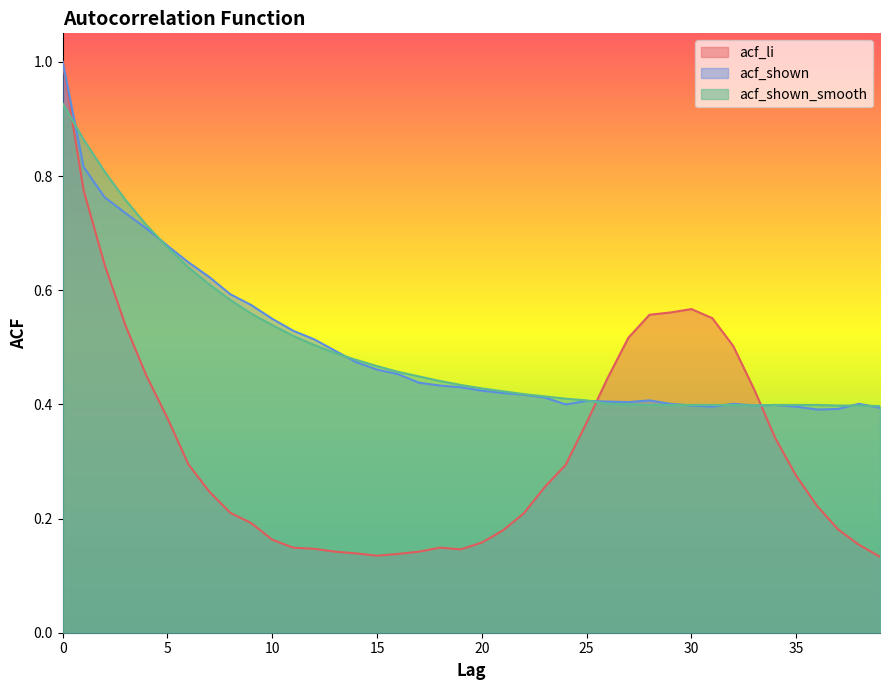

Does the chart display data point markers on the line(s)?

No